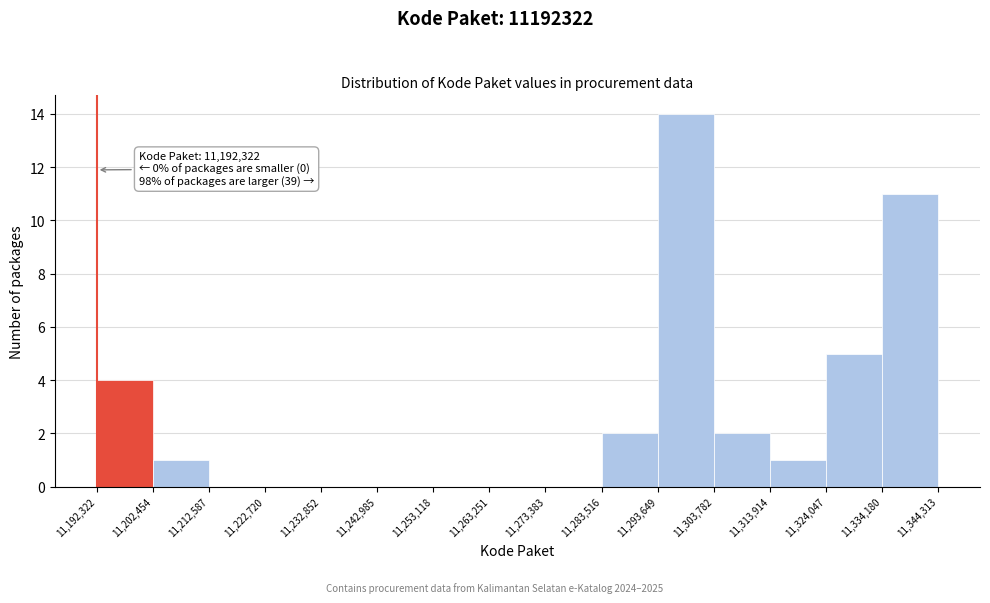

Over which range of the x-axis is the bar tallest?

11,293,649 to 11,303,782